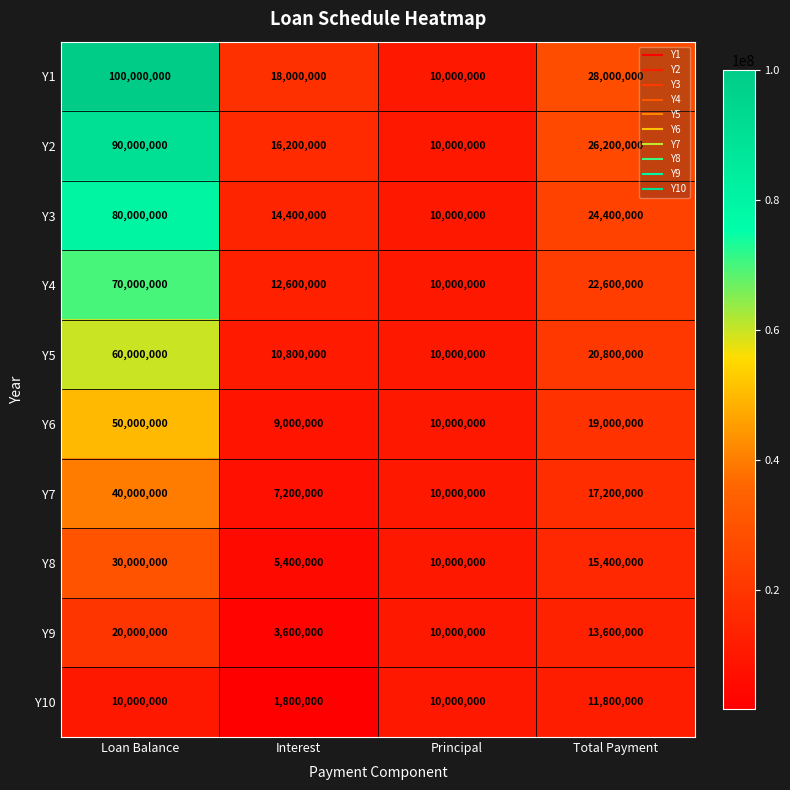

What is the average value of the Y9 series?

11800000